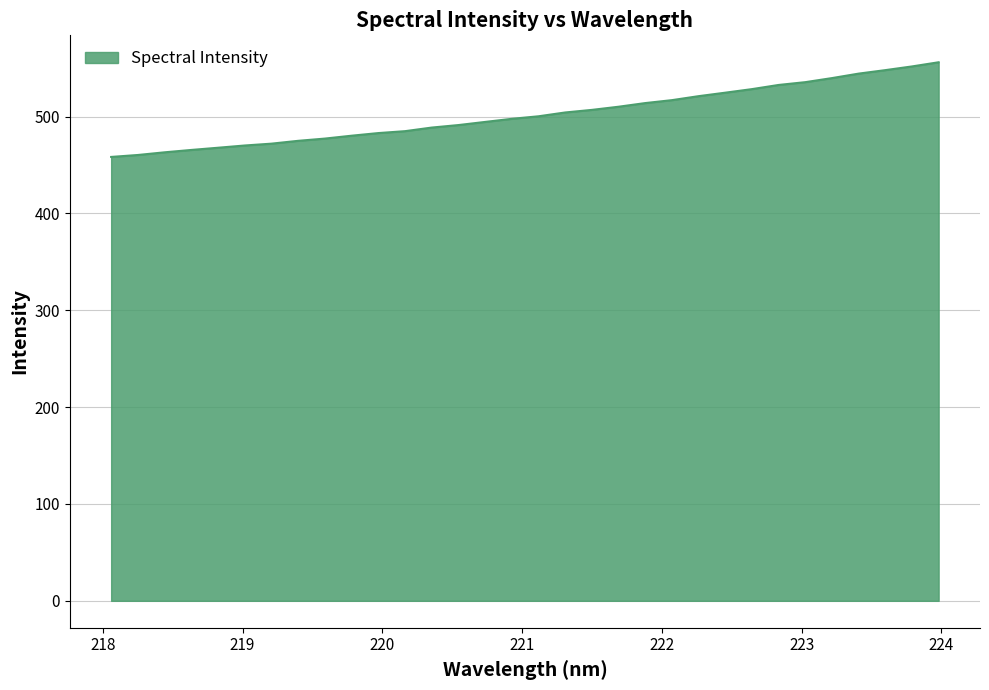

What is the average value?

502.0